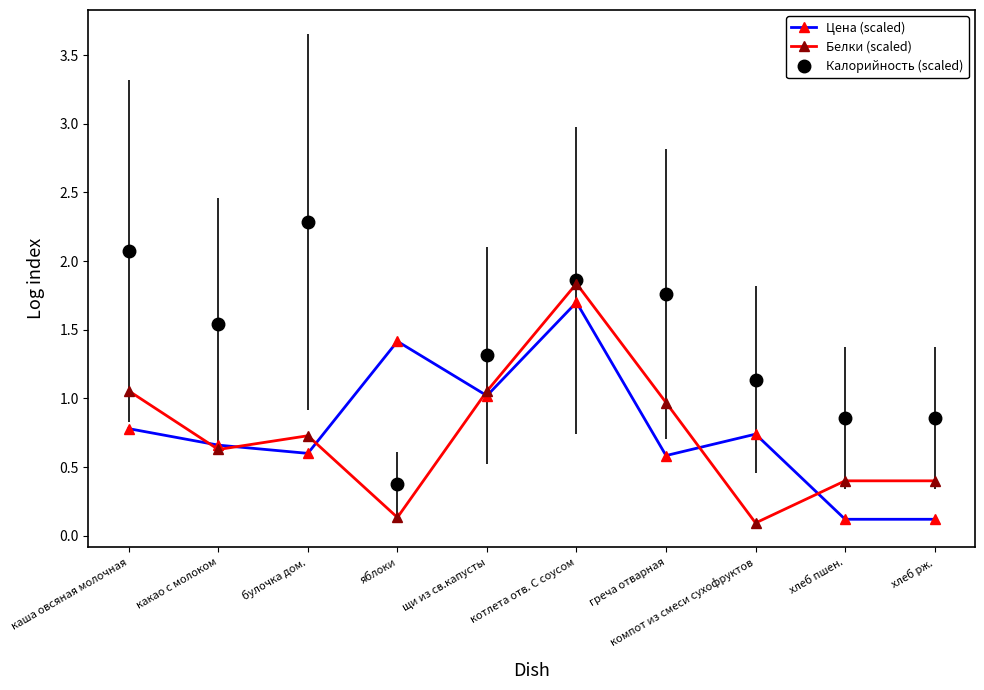

At which label does Калорийность (scaled) reach its peak?

булочка дом.